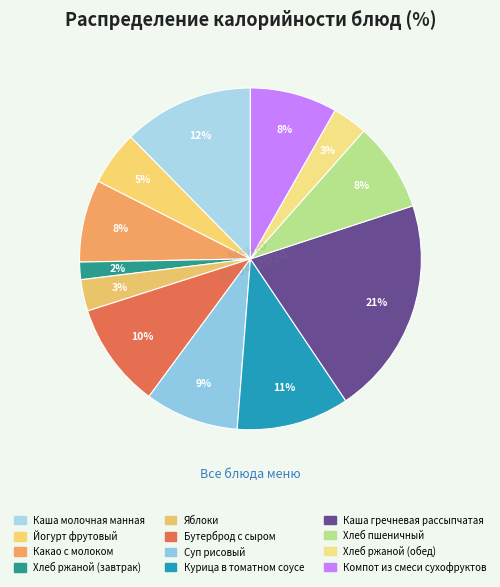

Rank the categories by value from lowest to highest.

Хлеб ржаной (завтрак), Яблоки, Хлеб ржаной (обед), Йогурт фрутовый, Какао с молоком, Компот из смеси сухофруктов, Хлеб пшеничный, Суп рисовый, Бутерброд с сыром, Курица в томатном соусе, Каша молочная манная, Каша гречневая рассыпчатая